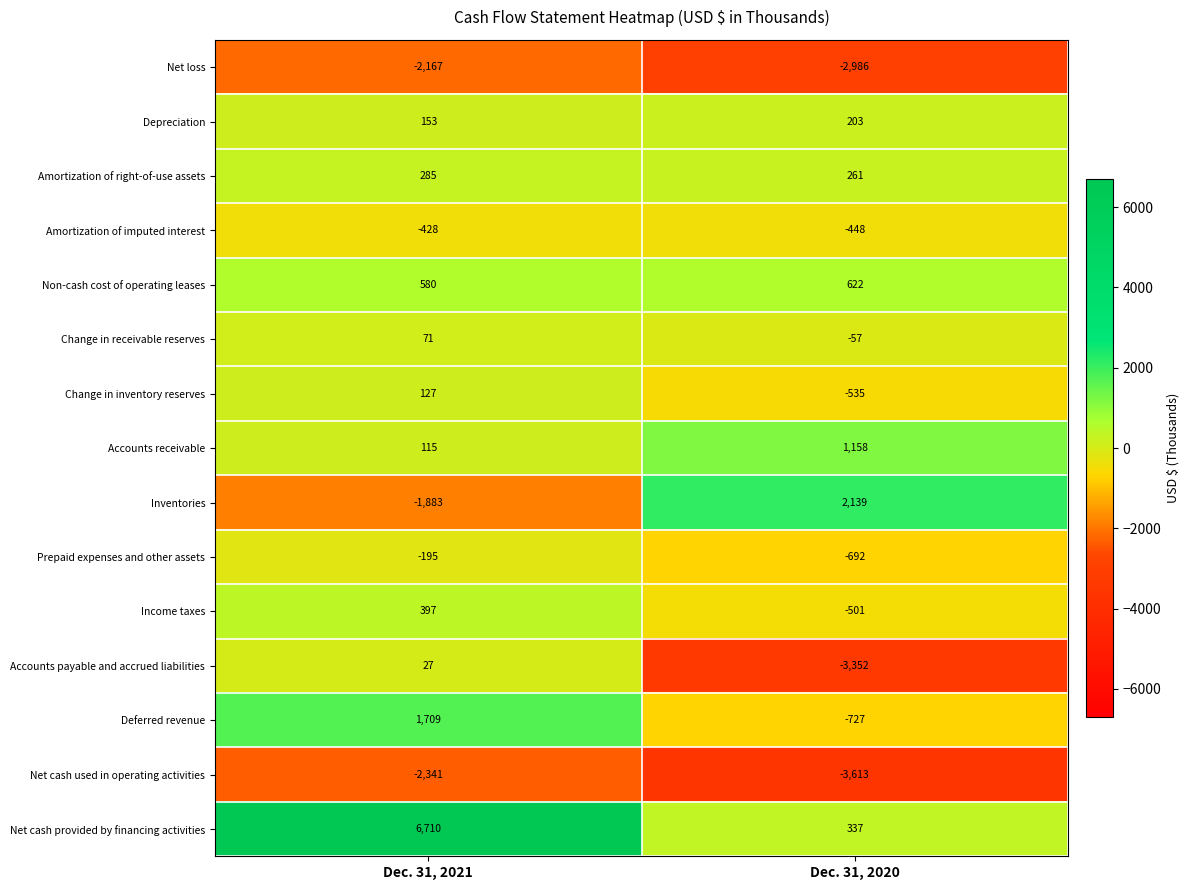

Which category has the highest value across all series?

Dec. 31, 2021